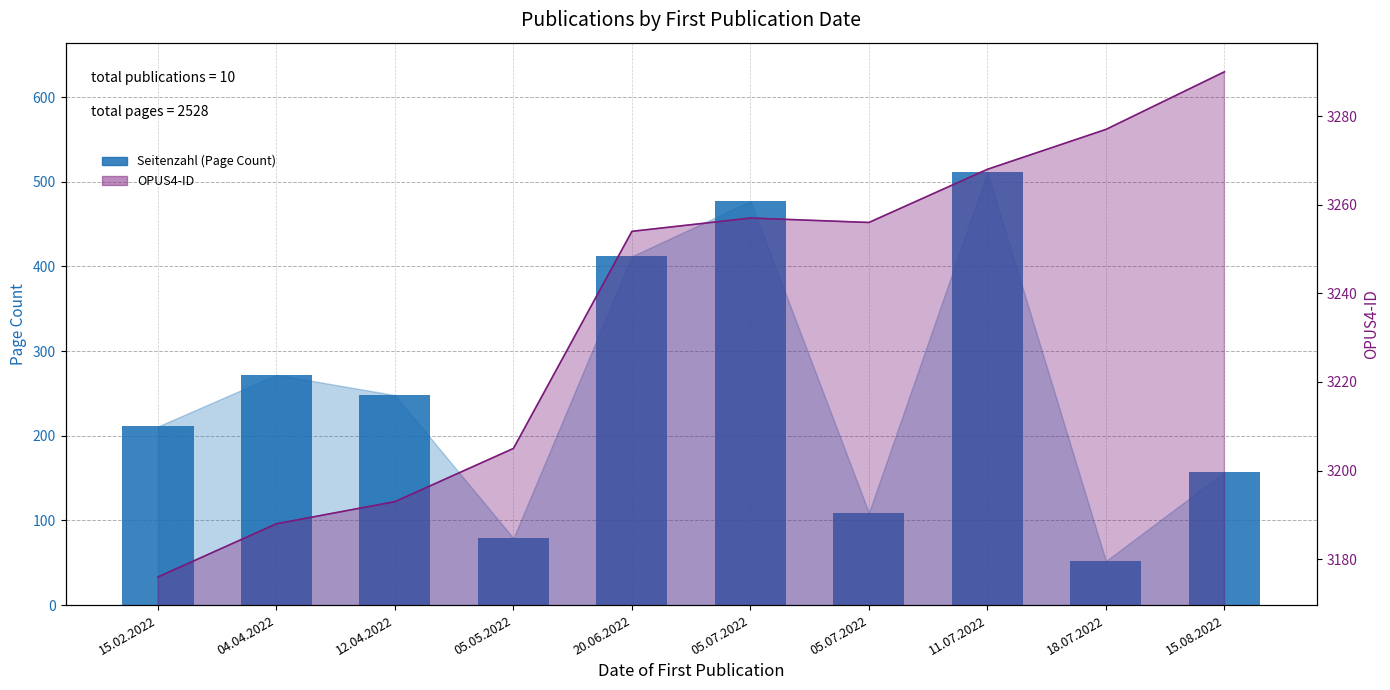

List the labels in order of value, largest first.

11.07.2022, 05.07.2022, 20.06.2022, 04.04.2022, 12.04.2022, 15.02.2022, 15.08.2022, 05.07.2022, 05.05.2022, 18.07.2022